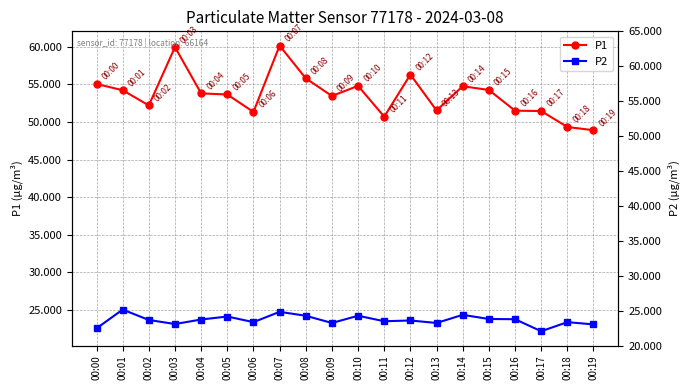

What is the approximate value of P1 at 00:13?

51.5